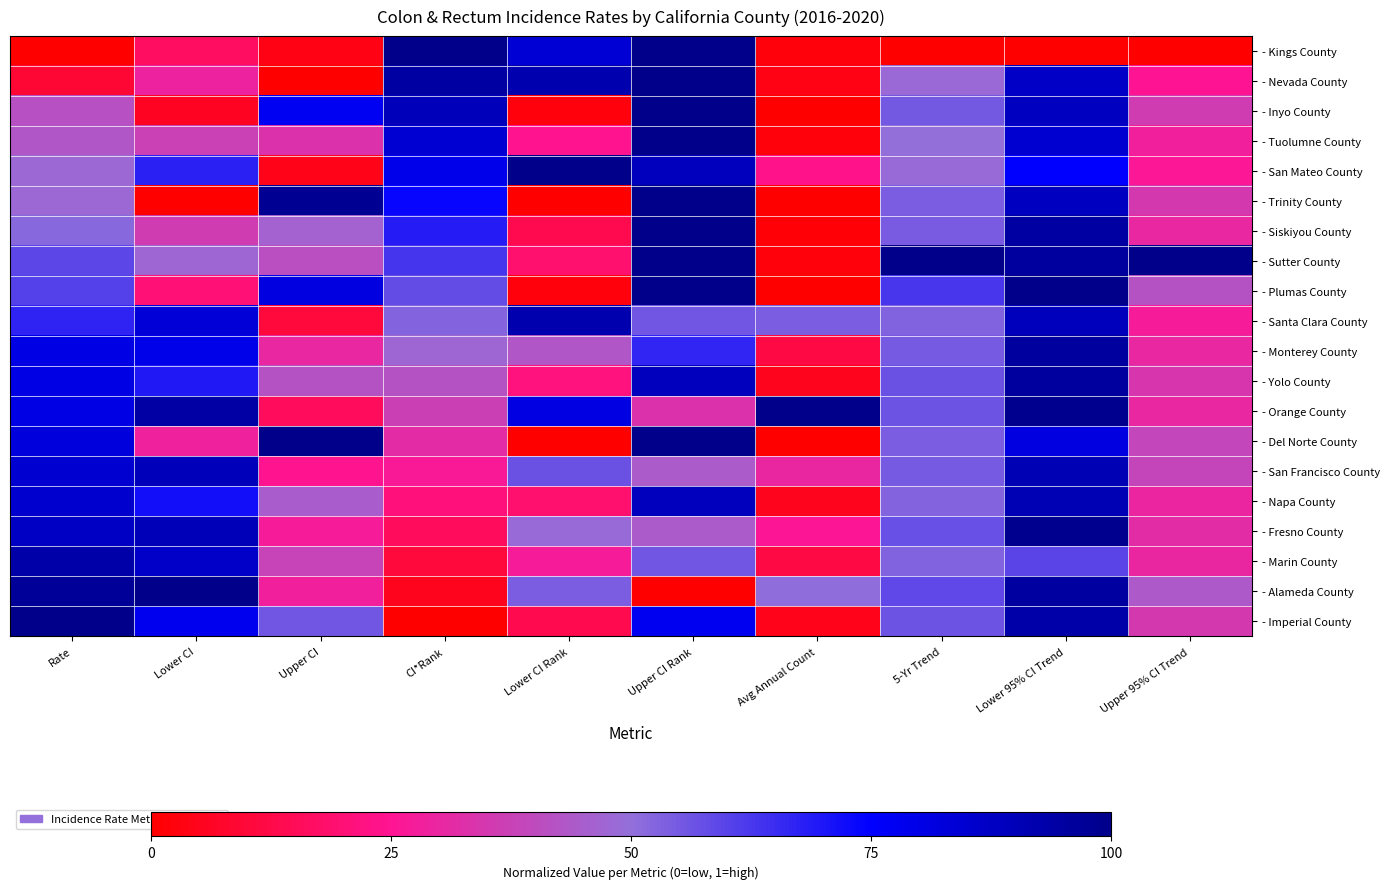

Reading right to left, extract all data points from this chart.

- Kings County: Upper 95% CI Trend=0.0	Lower 95% CI Trend=0.0	5-Yr Trend=0.0	Avg Annual Count=0.0	Upper CI Rank=1.0	Lower CI Rank=0.8	CI*Rank=1.0	Upper CI=0.0	Lower CI=0.2	Rate=0.0
- Nevada County: Upper 95% CI Trend=0.3	Lower 95% CI Trend=0.9	5-Yr Trend=0.5	Avg Annual Count=0.0	Upper CI Rank=1.0	Lower CI Rank=0.9	CI*Rank=0.9	Upper CI=0.0	Lower CI=0.3	Rate=0.1
- Inyo County: Upper 95% CI Trend=0.4	Lower 95% CI Trend=0.9	5-Yr Trend=0.6	Avg Annual Count=0.0	Upper CI Rank=1.0	Lower CI Rank=0.0	CI*Rank=0.9	Upper CI=0.8	Lower CI=0.1	Rate=0.4
- Tuolumne County: Upper 95% CI Trend=0.3	Lower 95% CI Trend=0.9	5-Yr Trend=0.5	Avg Annual Count=0.0	Upper CI Rank=1.0	Lower CI Rank=0.2	CI*Rank=0.8	Upper CI=0.3	Lower CI=0.4	Rate=0.4
- San Mateo County: Upper 95% CI Trend=0.3	Lower 95% CI Trend=0.7	5-Yr Trend=0.5	Avg Annual Count=0.2	Upper CI Rank=0.9	Lower CI Rank=1.0	CI*Rank=0.8	Upper CI=0.0	Lower CI=0.7	Rate=0.5
- Trinity County: Upper 95% CI Trend=0.3	Lower 95% CI Trend=0.9	5-Yr Trend=0.5	Avg Annual Count=0.0	Upper CI Rank=1.0	Lower CI Rank=0.0	CI*Rank=0.7	Upper CI=1.0	Lower CI=0.0	Rate=0.5
- Siskiyou County: Upper 95% CI Trend=0.3	Lower 95% CI Trend=0.9	5-Yr Trend=0.5	Avg Annual Count=0.0	Upper CI Rank=1.0	Lower CI Rank=0.1	CI*Rank=0.7	Upper CI=0.5	Lower CI=0.4	Rate=0.5
- Sutter County: Upper 95% CI Trend=1.0	Lower 95% CI Trend=1.0	5-Yr Trend=1.0	Avg Annual Count=0.0	Upper CI Rank=1.0	Lower CI Rank=0.2	CI*Rank=0.6	Upper CI=0.4	Lower CI=0.5	Rate=0.6
- Plumas County: Upper 95% CI Trend=0.4	Lower 95% CI Trend=1.0	5-Yr Trend=0.6	Avg Annual Count=0.0	Upper CI Rank=1.0	Lower CI Rank=0.0	CI*Rank=0.6	Upper CI=0.8	Lower CI=0.2	Rate=0.6
- Santa Clara County: Upper 95% CI Trend=0.3	Lower 95% CI Trend=0.9	5-Yr Trend=0.5	Avg Annual Count=0.5	Upper CI Rank=0.6	Lower CI Rank=0.9	CI*Rank=0.5	Upper CI=0.1	Lower CI=0.8	Rate=0.7
- Monterey County: Upper 95% CI Trend=0.3	Lower 95% CI Trend=1.0	5-Yr Trend=0.6	Avg Annual Count=0.1	Upper CI Rank=0.7	Lower CI Rank=0.4	CI*Rank=0.5	Upper CI=0.3	Lower CI=0.8	Rate=0.8
- Yolo County: Upper 95% CI Trend=0.3	Lower 95% CI Trend=1.0	5-Yr Trend=0.6	Avg Annual Count=0.1	Upper CI Rank=0.9	Lower CI Rank=0.2	CI*Rank=0.4	Upper CI=0.4	Lower CI=0.7	Rate=0.8
- Orange County: Upper 95% CI Trend=0.3	Lower 95% CI Trend=1.0	5-Yr Trend=0.6	Avg Annual Count=1.0	Upper CI Rank=0.3	Lower CI Rank=0.8	CI*Rank=0.4	Upper CI=0.2	Lower CI=0.9	Rate=0.8
- Del Norte County: Upper 95% CI Trend=0.4	Lower 95% CI Trend=0.8	5-Yr Trend=0.5	Avg Annual Count=0.0	Upper CI Rank=1.0	Lower CI Rank=0.0	CI*Rank=0.3	Upper CI=1.0	Lower CI=0.3	Rate=0.8
- San Francisco County: Upper 95% CI Trend=0.4	Lower 95% CI Trend=0.9	5-Yr Trend=0.6	Avg Annual Count=0.3	Upper CI Rank=0.4	Lower CI Rank=0.6	CI*Rank=0.3	Upper CI=0.2	Lower CI=0.9	Rate=0.8
- Napa County: Upper 95% CI Trend=0.3	Lower 95% CI Trend=0.9	5-Yr Trend=0.5	Avg Annual Count=0.1	Upper CI Rank=0.9	Lower CI Rank=0.2	CI*Rank=0.2	Upper CI=0.4	Lower CI=0.7	Rate=0.9
- Fresno County: Upper 95% CI Trend=0.3	Lower 95% CI Trend=1.0	5-Yr Trend=0.6	Avg Annual Count=0.3	Upper CI Rank=0.4	Lower CI Rank=0.5	CI*Rank=0.2	Upper CI=0.3	Lower CI=0.9	Rate=0.9
- Marin County: Upper 95% CI Trend=0.3	Lower 95% CI Trend=0.6	5-Yr Trend=0.5	Avg Annual Count=0.1	Upper CI Rank=0.6	Lower CI Rank=0.3	CI*Rank=0.1	Upper CI=0.4	Lower CI=0.9	Rate=0.9
- Alameda County: Upper 95% CI Trend=0.4	Lower 95% CI Trend=1.0	5-Yr Trend=0.6	Avg Annual Count=0.5	Upper CI Rank=0.0	Lower CI Rank=0.5	CI*Rank=0.1	Upper CI=0.3	Lower CI=1.0	Rate=1.0
- Imperial County: Upper 95% CI Trend=0.4	Lower 95% CI Trend=0.9	5-Yr Trend=0.6	Avg Annual Count=0.0	Upper CI Rank=0.8	Lower CI Rank=0.1	CI*Rank=0.0	Upper CI=0.6	Lower CI=0.8	Rate=1.0